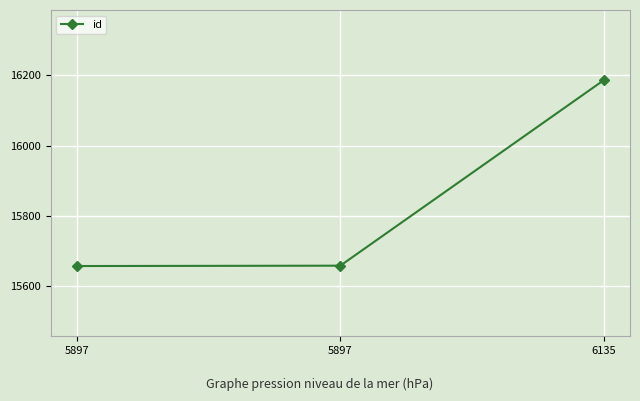

True or false: the data shows 26220 at 5897.

False